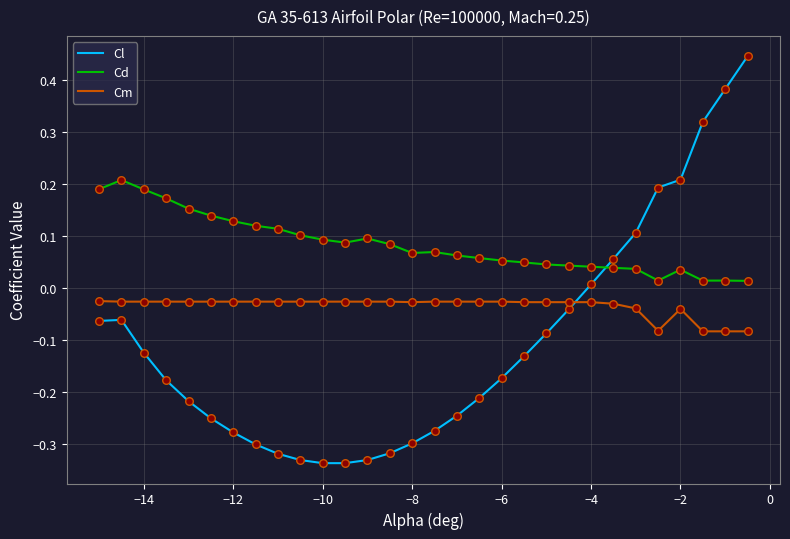

Which series has the largest total across all categories?

Cd